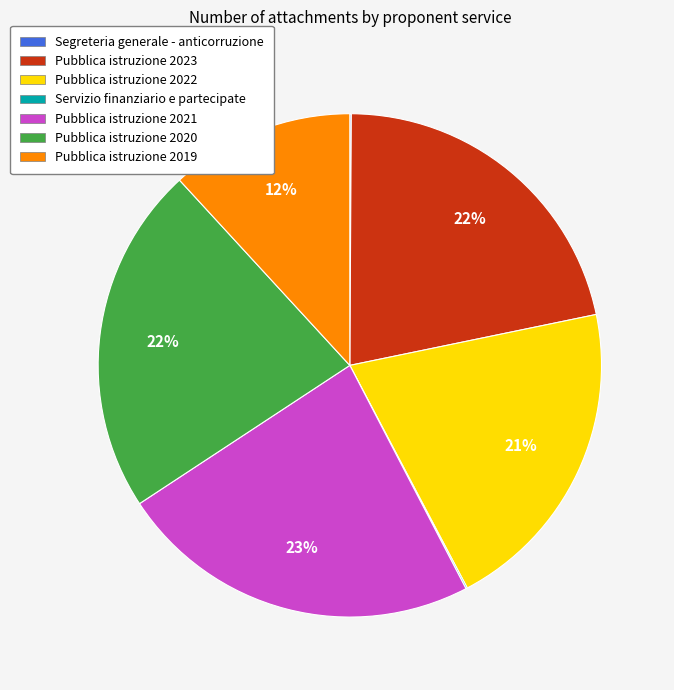

Which category has the biggest portion of the pie?

Pubblica istruzione 2021